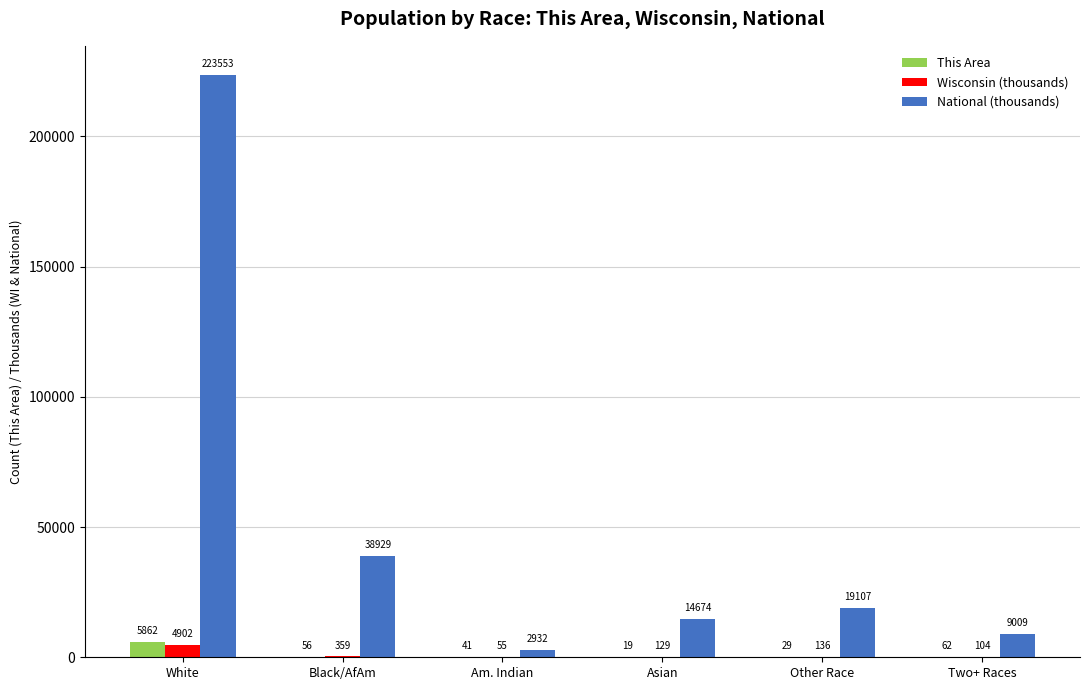

Reading left to right, list all the values displayed in this chart.

This Area: White=5862	Black/AfAm=56	Am. Indian=41	Asian=19	Other Race=29	Two+ Races=62
Wisconsin (thousands): White=4902	Black/AfAm=359	Am. Indian=55	Asian=129	Other Race=136	Two+ Races=104
National (thousands): White=223553	Black/AfAm=38929	Am. Indian=2932	Asian=14674	Other Race=19107	Two+ Races=9009